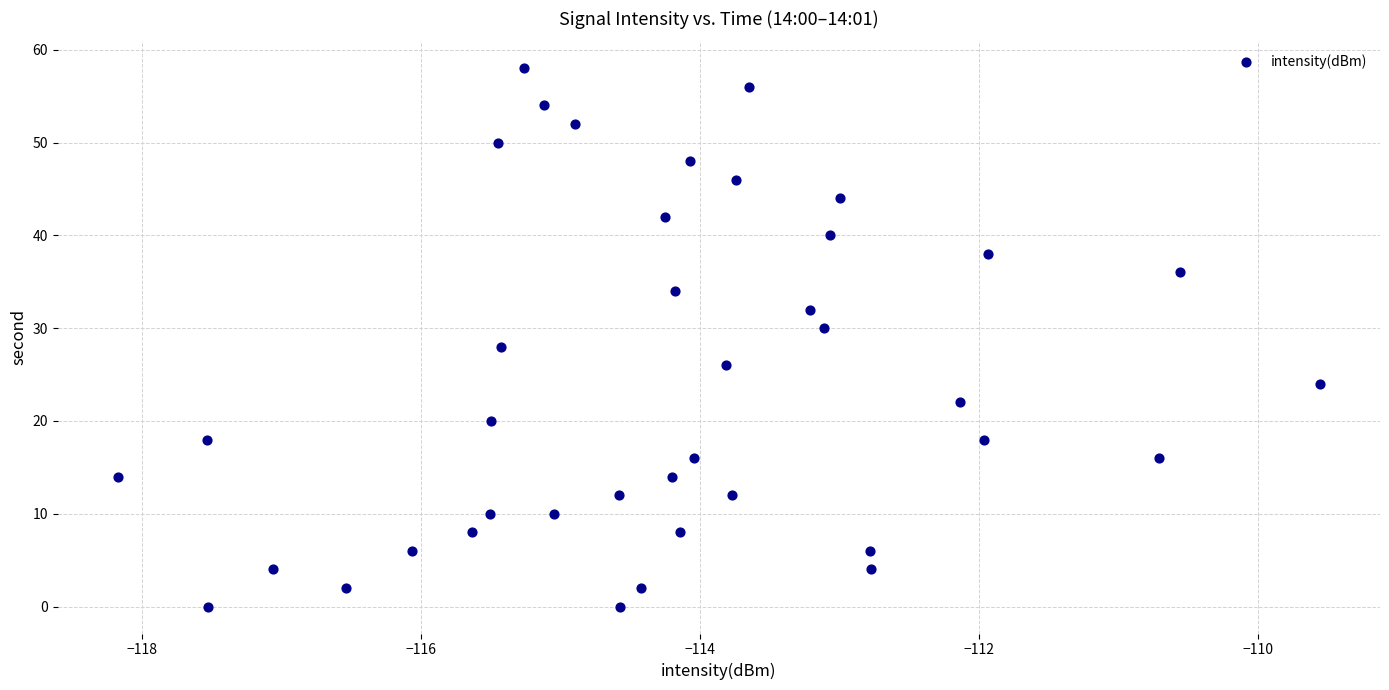

What is the range of Y values (max minus min)?

58